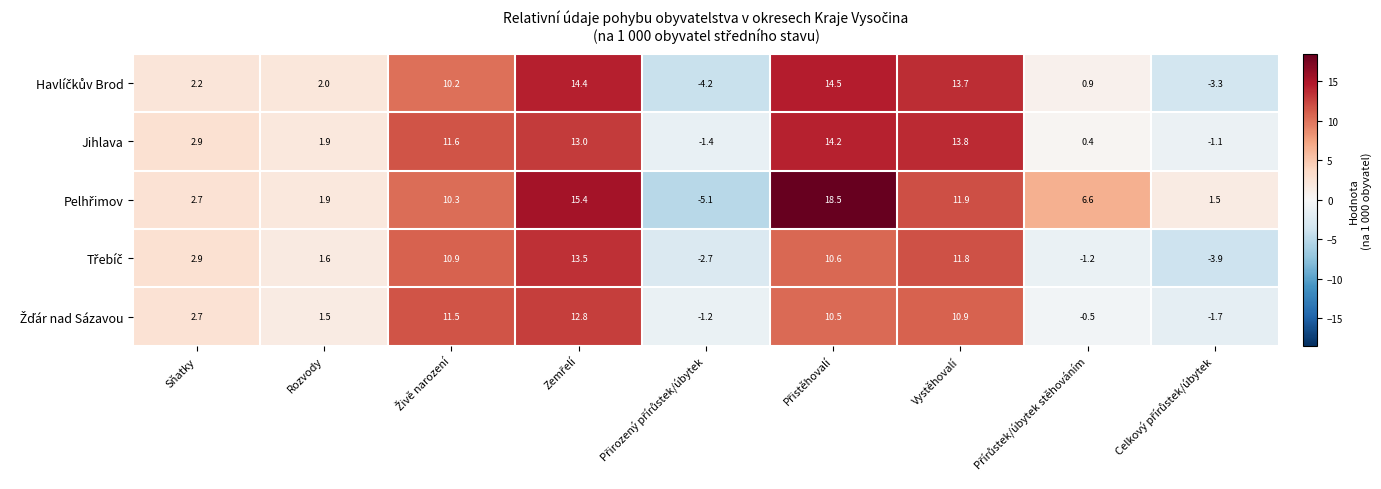

The Jihlava series shows 13.8 at Vystěhovalí. True or false?

True